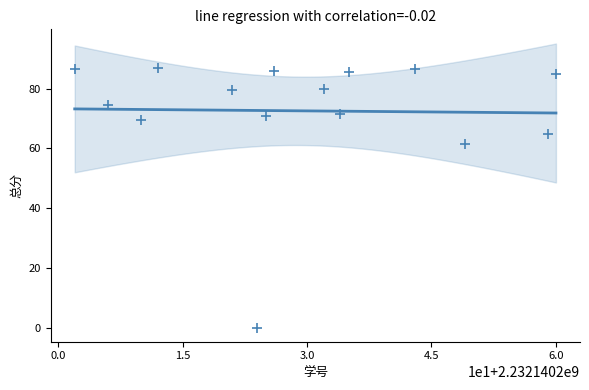

What is the range of Y values (max minus min)?

87.0